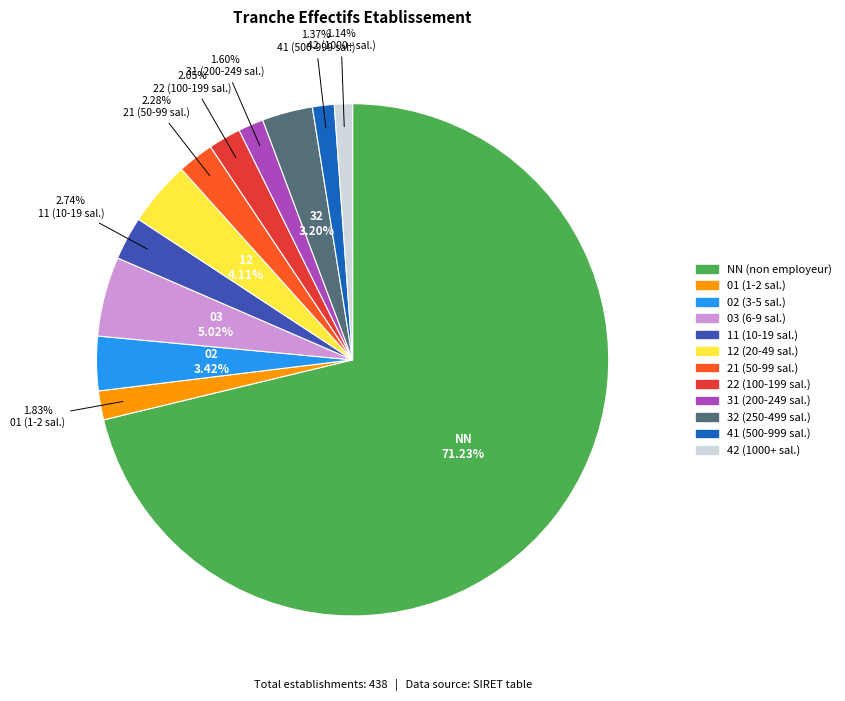

To the nearest percent, what is the average slice percentage?

8%